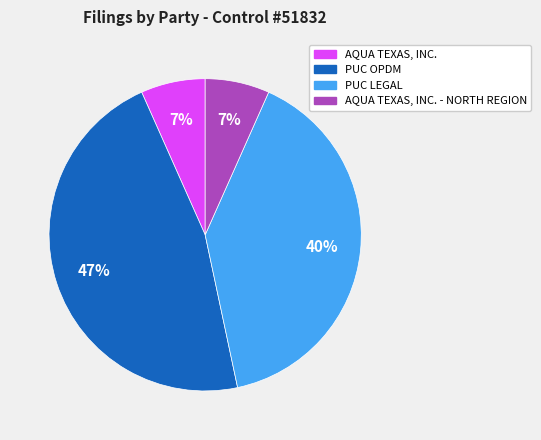

To the nearest percent, what is the combined percentage of AQUA TEXAS, INC. and PUC LEGAL?

47%